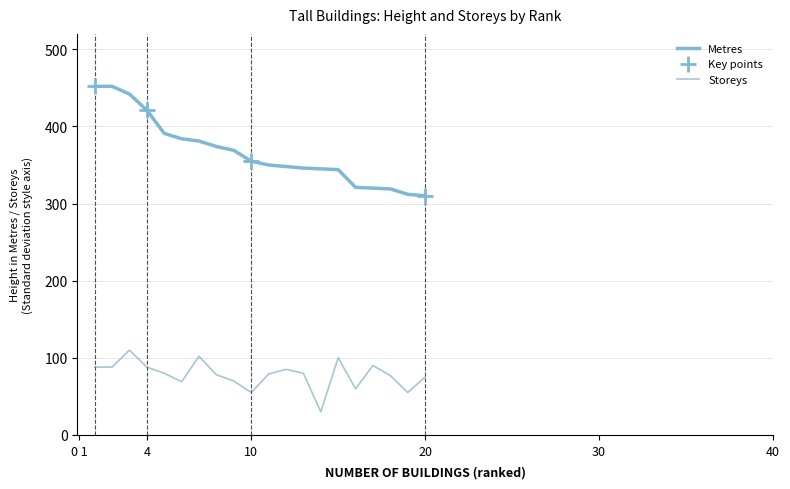

Which series has the largest range (max minus min)?

Metres